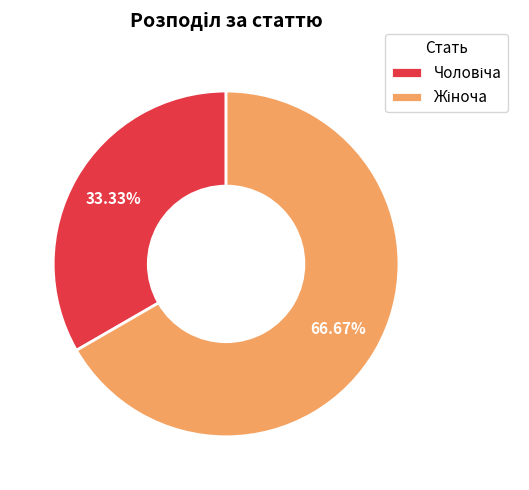

Which category accounts for the majority?

Жіноча